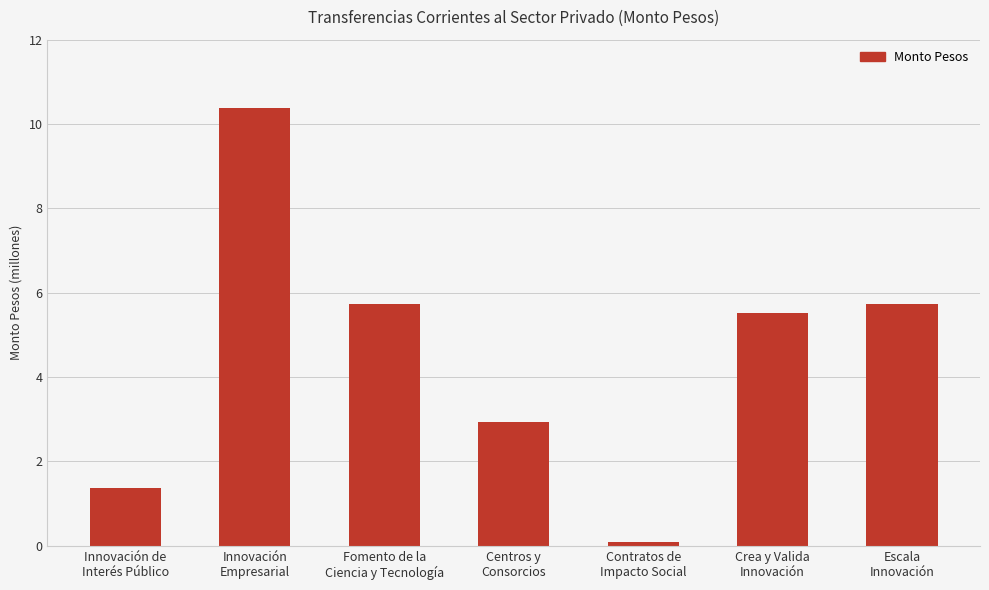

Rank the categories by value from lowest to highest.

Contratos de
Impacto Social, Innovación de
Interés Público, Centros y
Consorcios, Crea y Valida
Innovación, Fomento de la
Ciencia y Tecnología, Escala
Innovación, Innovación
Empresarial